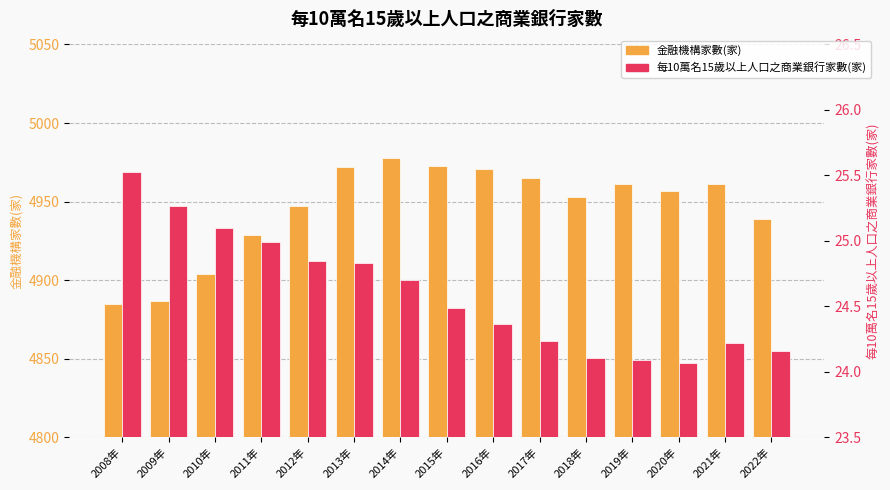

Rank the series at 2009年 from lowest to highest value.

每10萬名15歲以上人口之商業銀行家數(家), 金融機構家數(家)